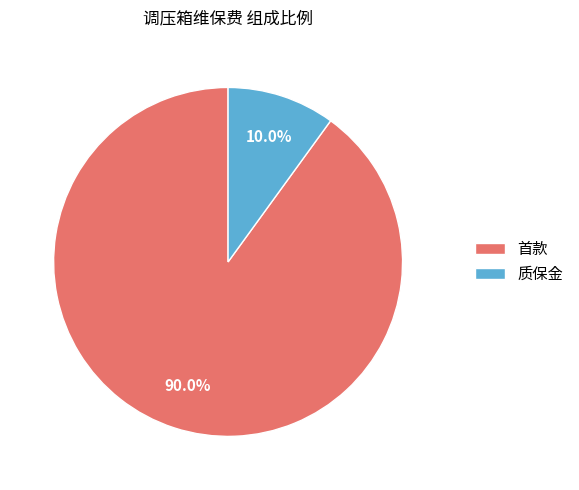

Do 首款 and 质保金 together represent more than half of the pie?

Yes